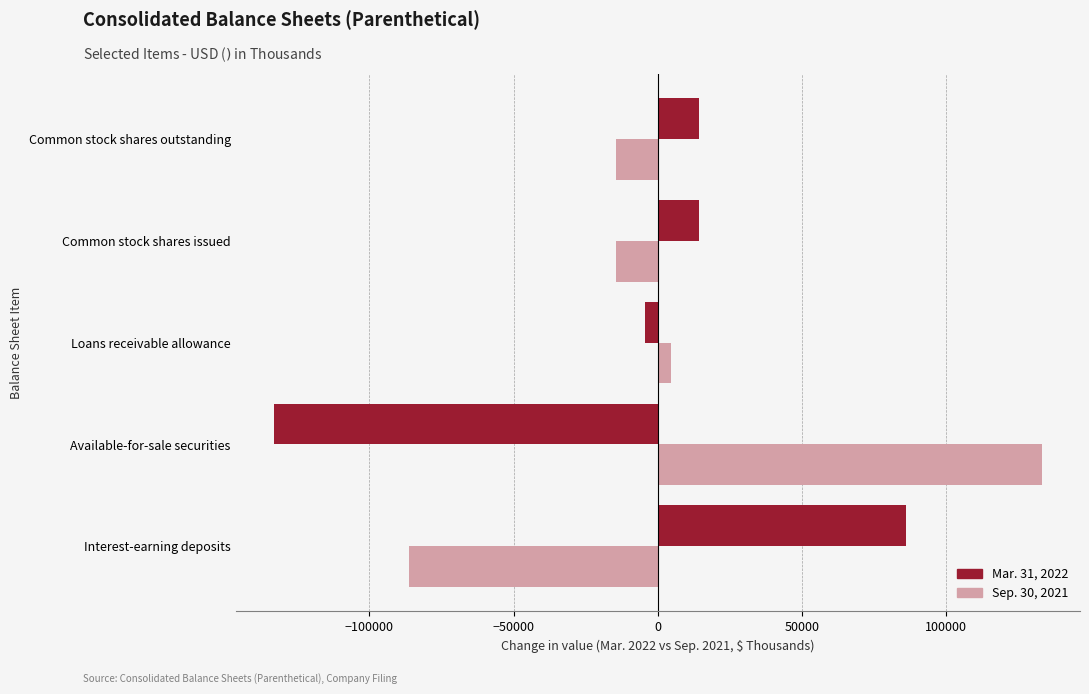

What is the lowest value of the Mar. 31, 2022 series?

-133095